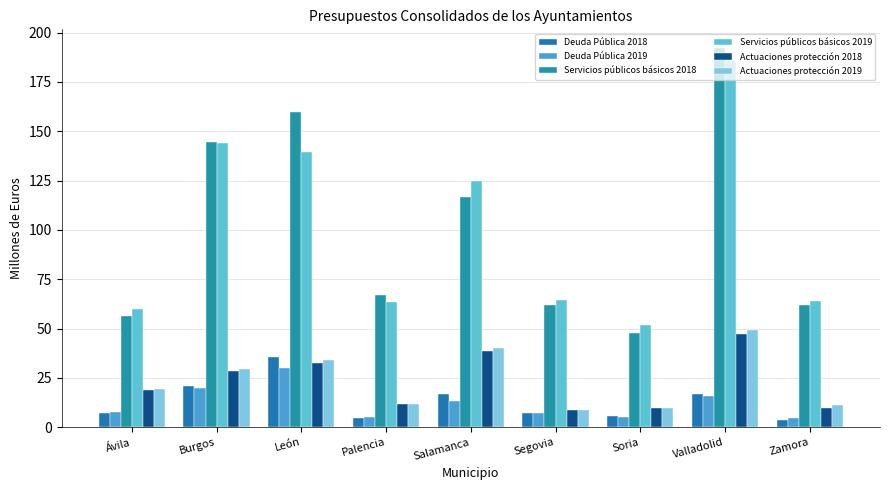

Reading left to right, extract all data points from this chart.

Deuda Pública 2018: Ávila=7.2	Burgos=20.8	León=35.8	Palencia=4.6	Salamanca=16.9	Segovia=7.2	Soria=5.6	Valladolid=16.9	Zamora=3.5
Deuda Pública 2019: Ávila=7.7	Burgos=20.0	León=30.2	Palencia=5.3	Salamanca=13.3	Segovia=7.1	Soria=5.2	Valladolid=15.9	Zamora=4.5
Servicios públicos básicos 2018: Ávila=56.5	Burgos=144.7	León=159.8	Palencia=67.0	Salamanca=116.9	Segovia=61.8	Soria=47.8	Valladolid=192.0	Zamora=62.0
Servicios públicos básicos 2019: Ávila=59.9	Burgos=144.1	León=139.7	Palencia=63.6	Salamanca=124.5	Segovia=64.6	Soria=52.0	Valladolid=185.8	Zamora=64.0
Actuaciones protección 2018: Ávila=18.9	Burgos=28.6	León=32.8	Palencia=12.0	Salamanca=38.8	Segovia=8.8	Soria=9.7	Valladolid=47.1	Zamora=9.6
Actuaciones protección 2019: Ávila=19.1	Burgos=29.4	León=34.2	Palencia=11.9	Salamanca=40.0	Segovia=8.7	Soria=9.7	Valladolid=49.2	Zamora=11.2